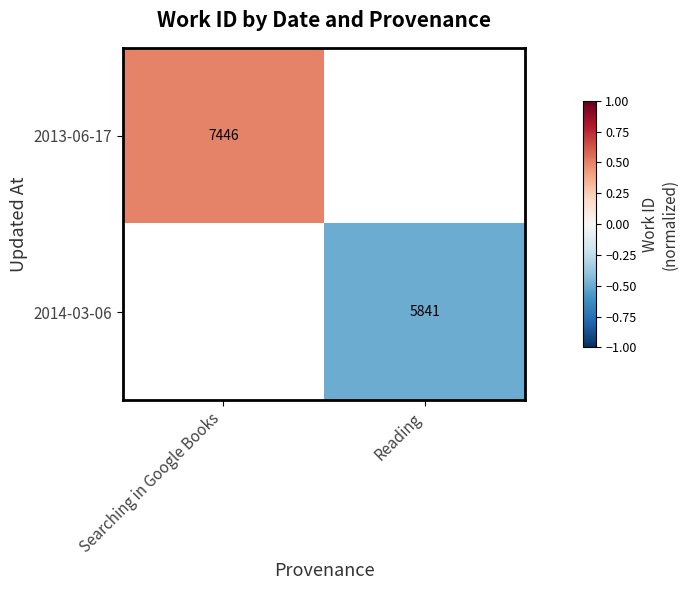

What value does the 2013-06-17 series have at Searching in Google Books?

0.5